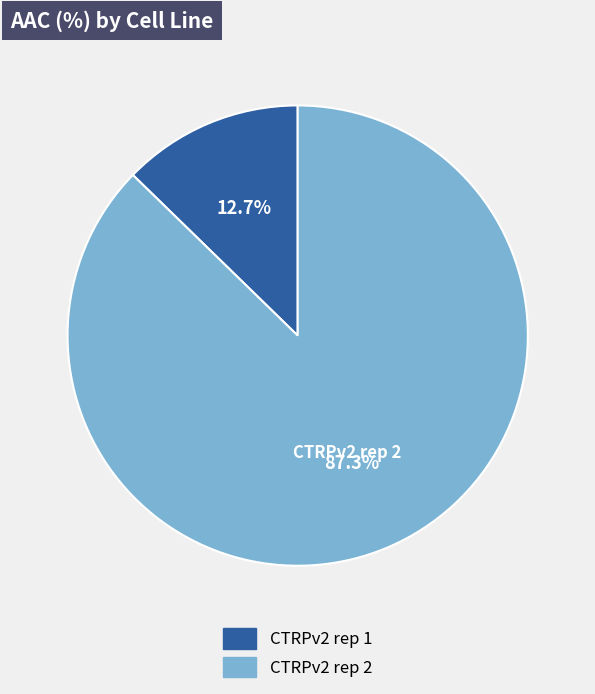

Which slice is the smallest?

CTRPv2 rep 1